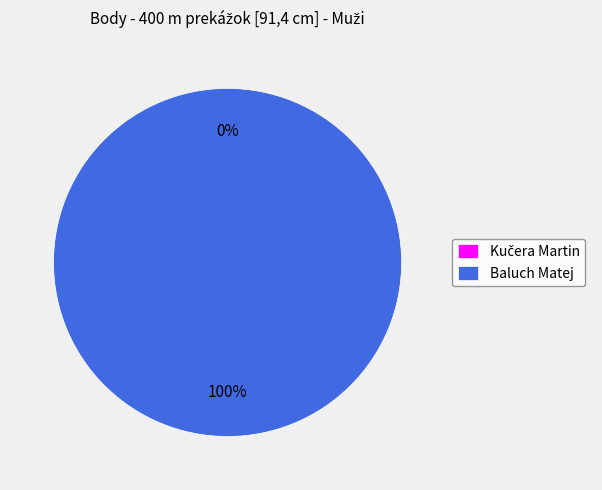

Count the number of slices in the pie.

2